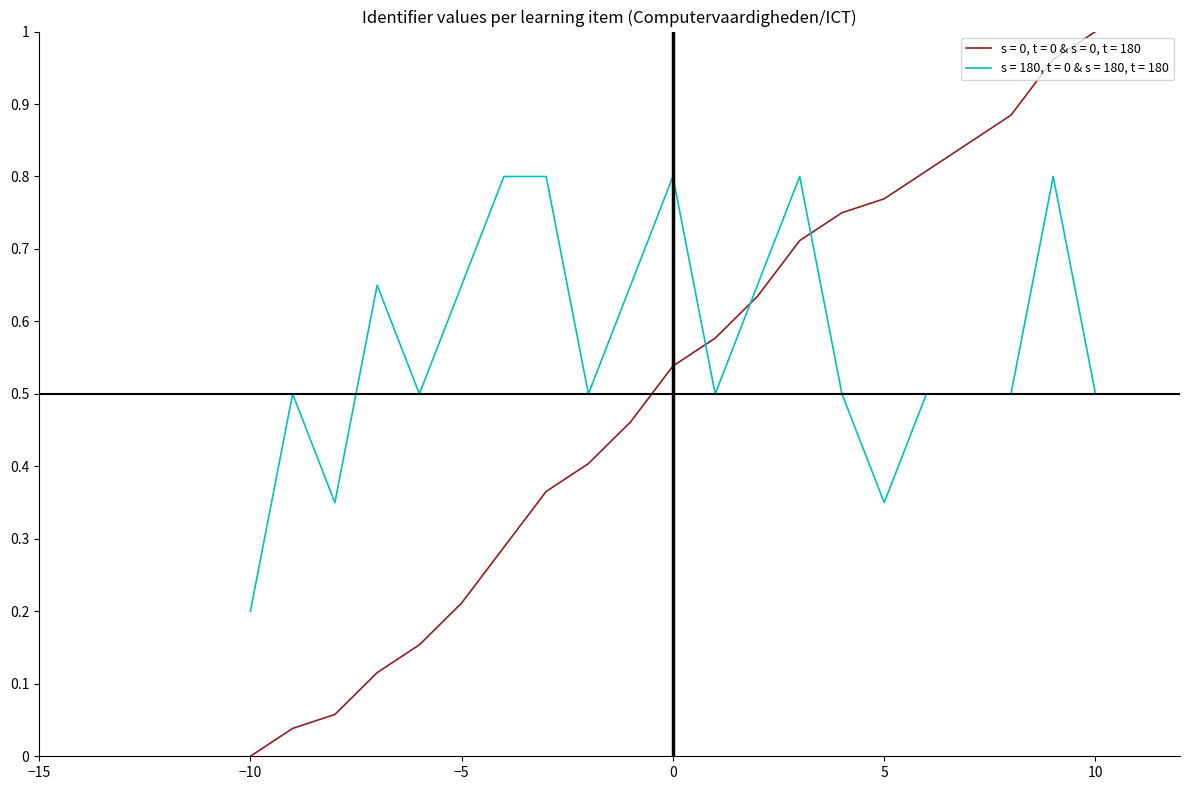

True or false: s = 180, t = 0 & s = 180, t = 180 and s = 0, t = 0 & s = 0, t = 180 cross at least once.

True